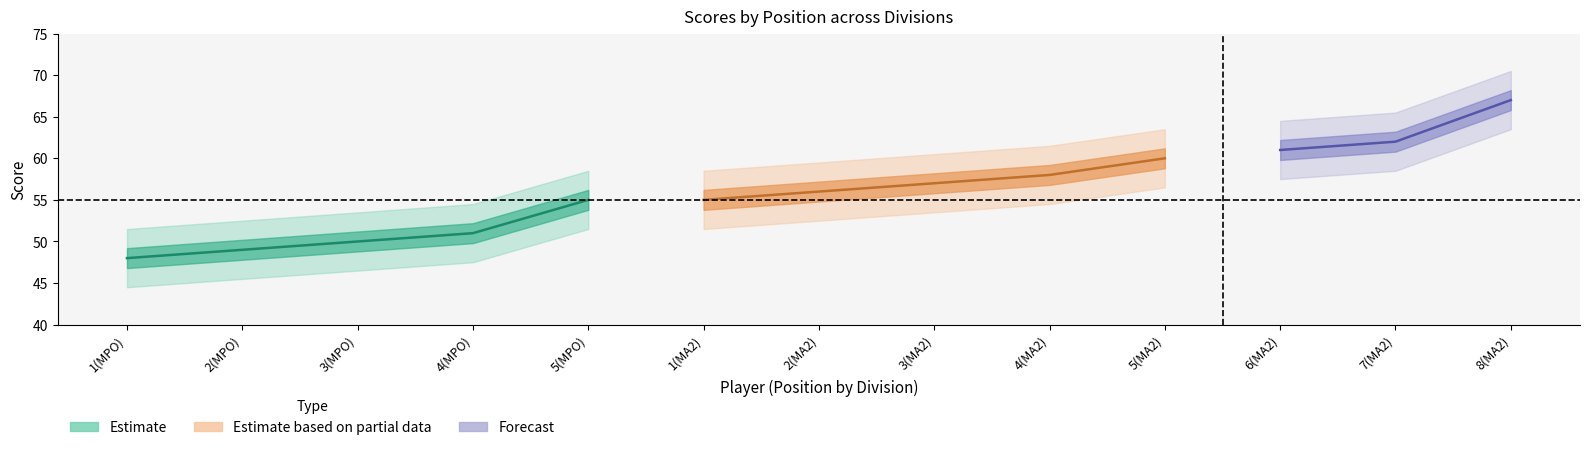

What is the difference between the maximum and minimum values in the event_total_score series?

19